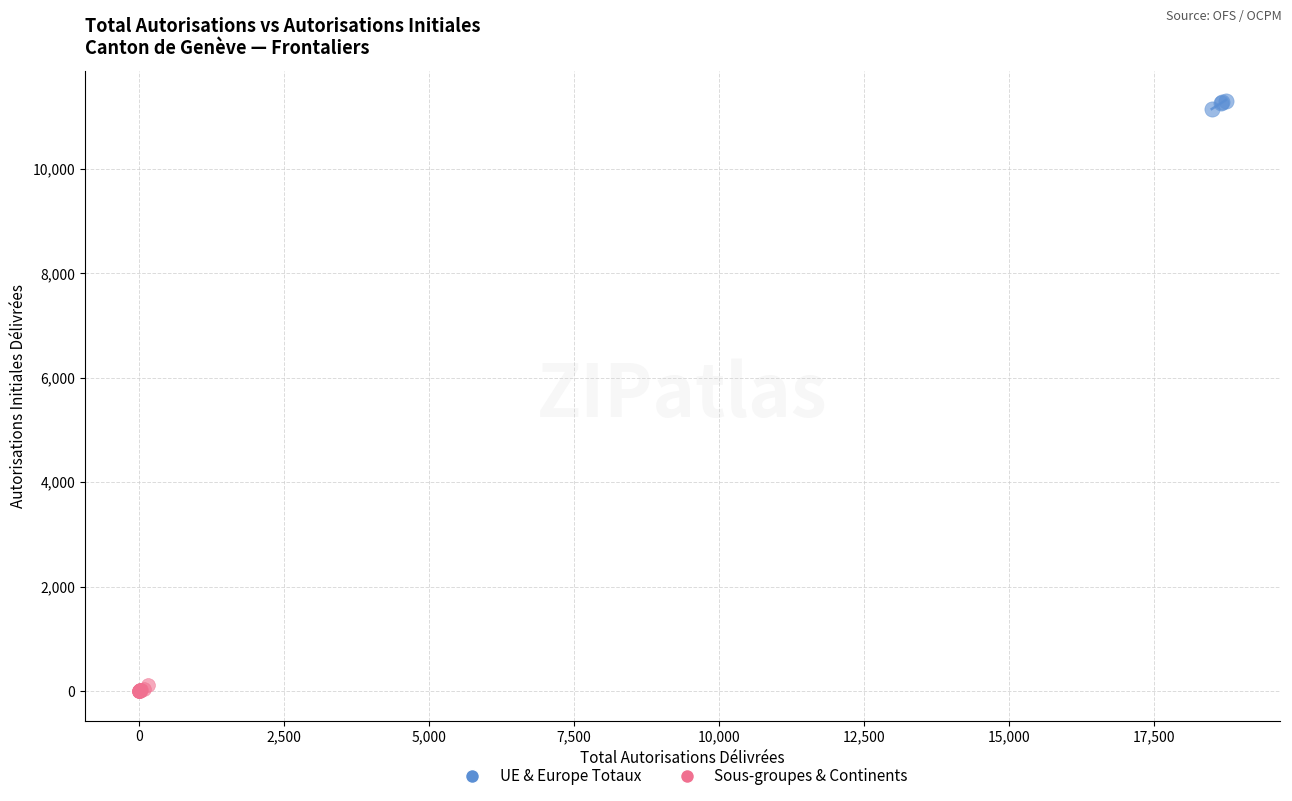

Which series contains the highest Y value?

UE & Europe Totaux